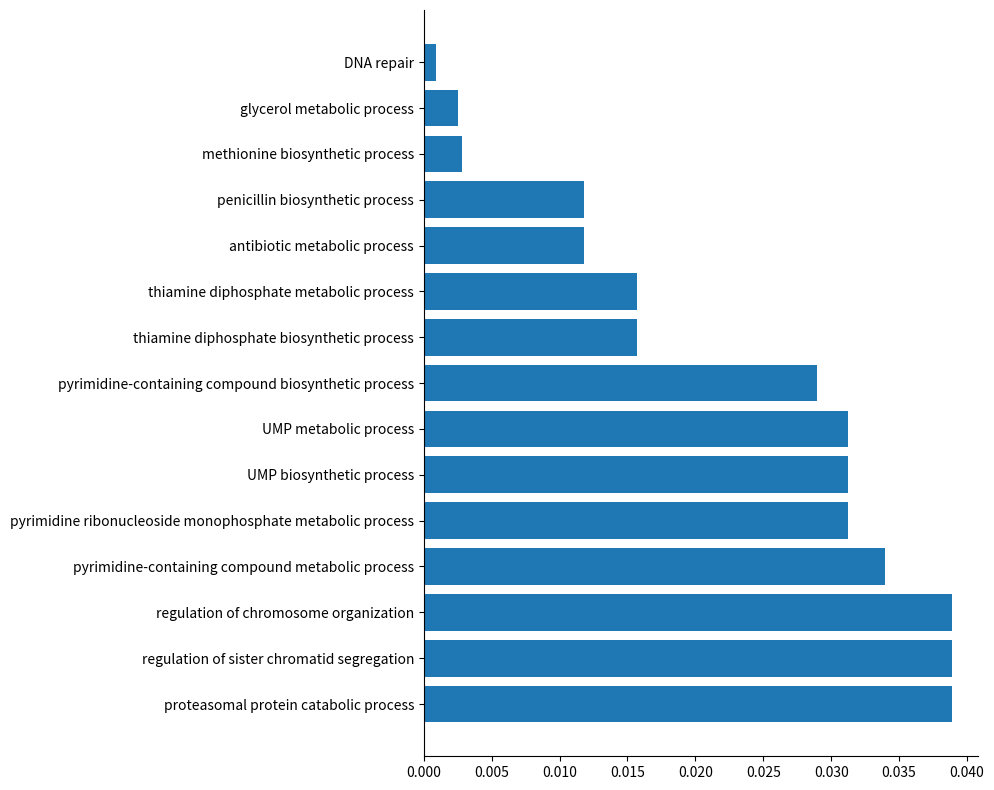

The chart shows a value of 0.1 at UMP biosynthetic process. True or false?

False